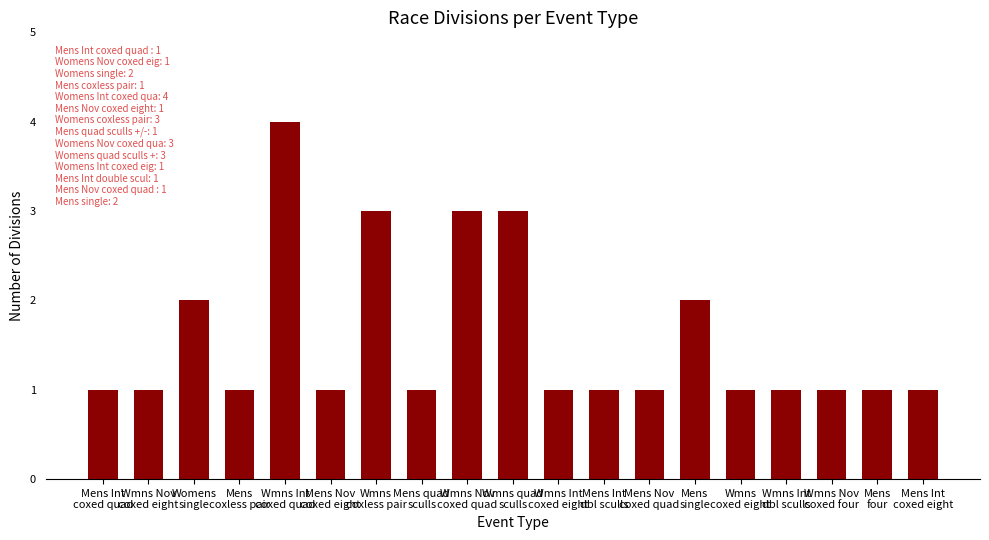

Are the bars horizontal?

No